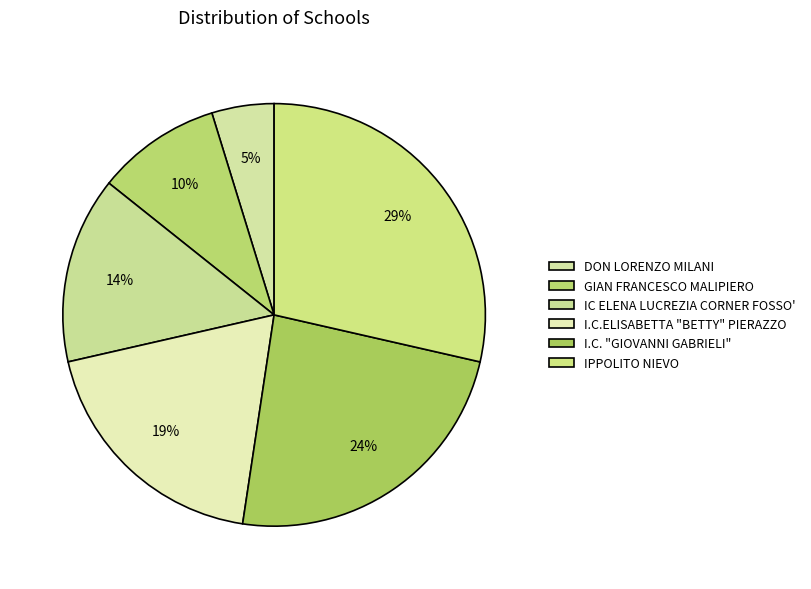

Between DON LORENZO MILANI and GIAN FRANCESCO MALIPIERO, which is larger?

GIAN FRANCESCO MALIPIERO